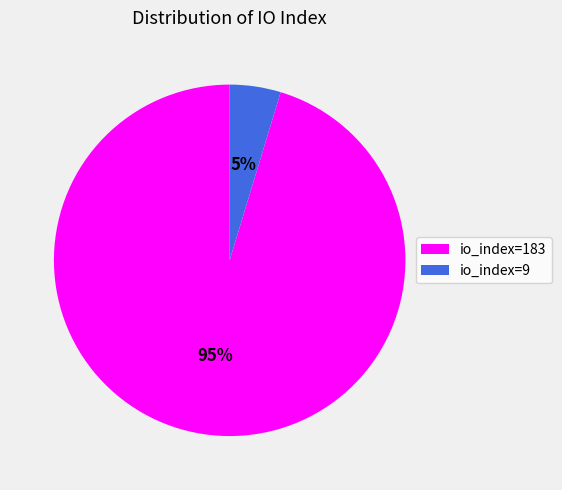

Is there a majority slice in this chart?

Yes